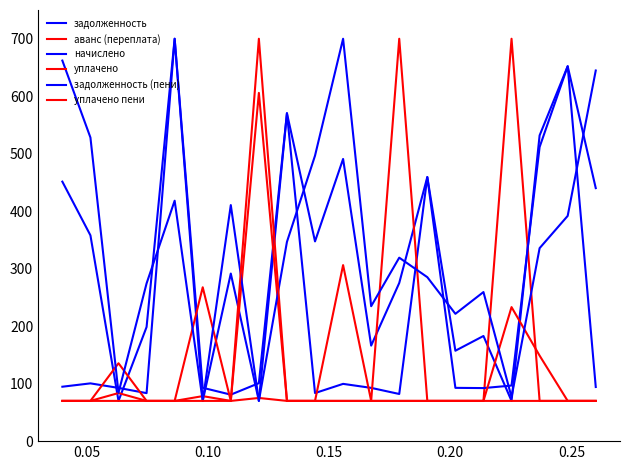

How many lines are shown in the chart?

6